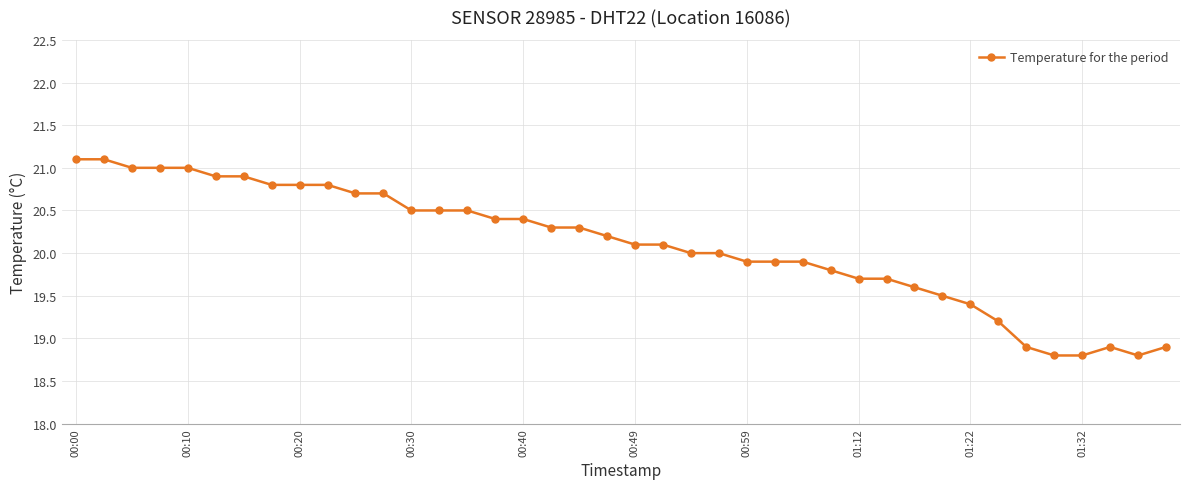

What is the difference between the maximum and minimum values?

2.3